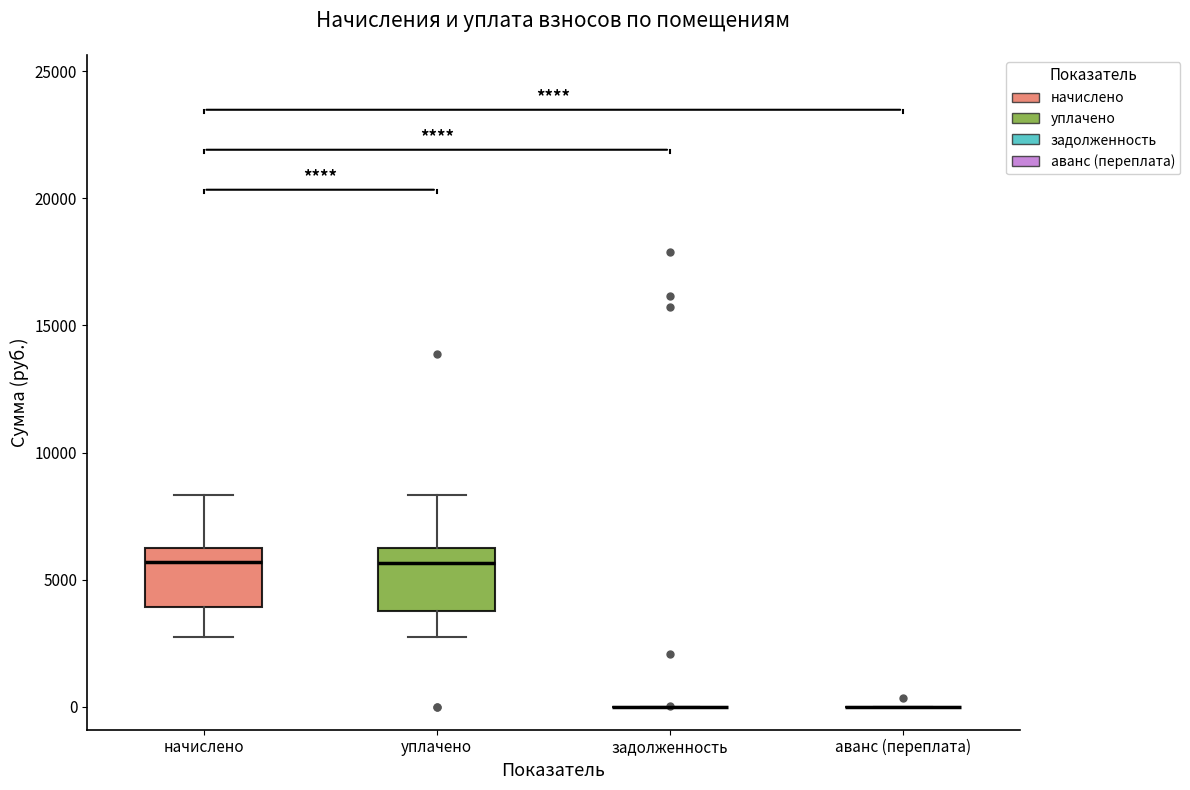

Where does the median line of the box for начислено sit on the y-axis? The values are not printed on the chart, so give them approximately, as read against the axis.

5500